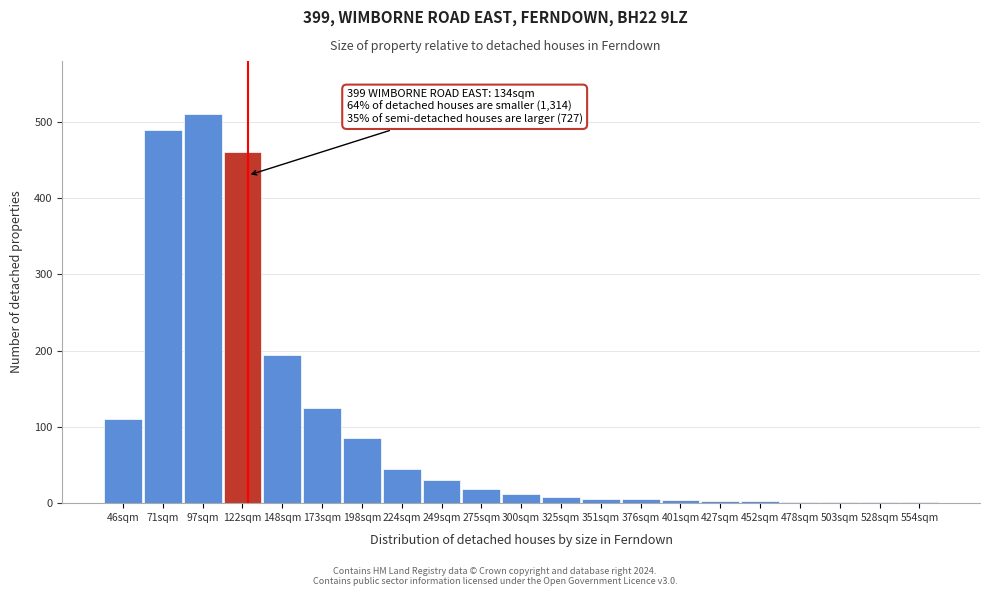

What is the maximum value shown in the chart?

510